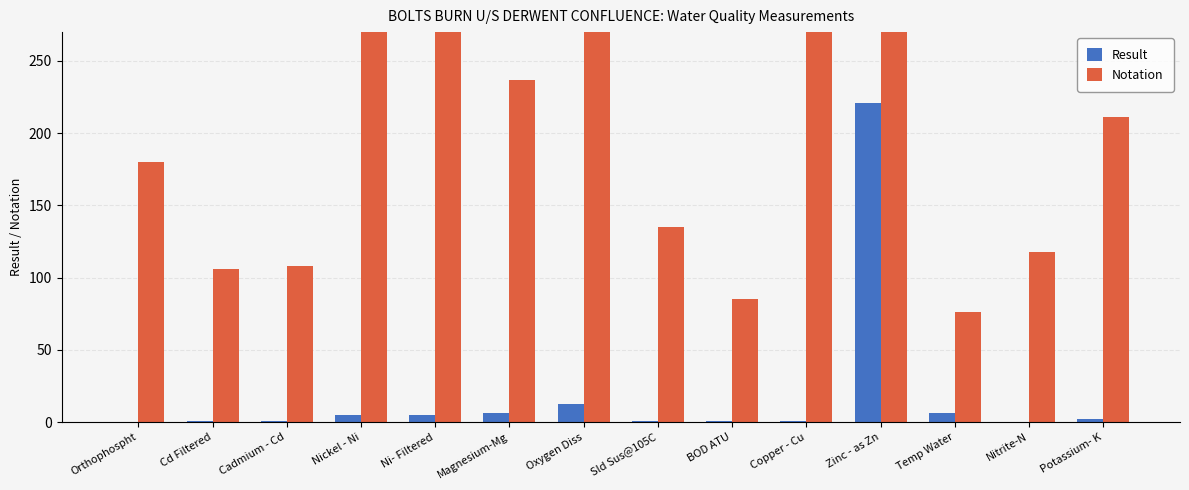

True or false: Result has a value of 10.3 at Temp Water.

False